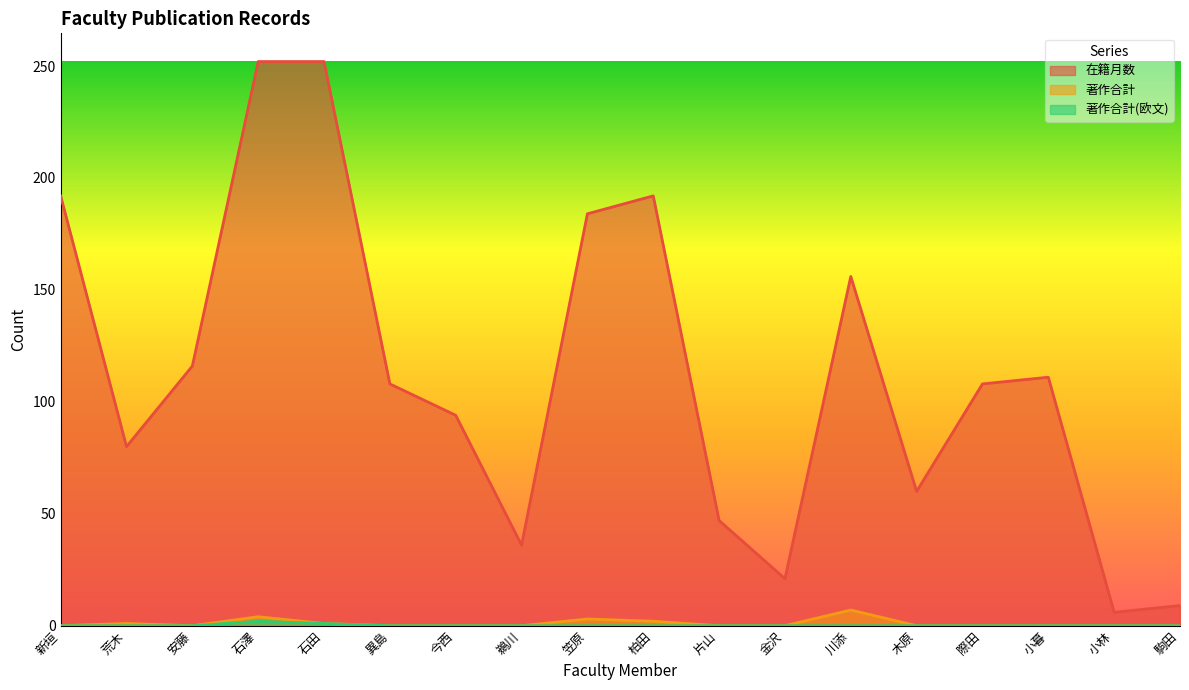

How many data points in 在籍月数 are less than 108?

8